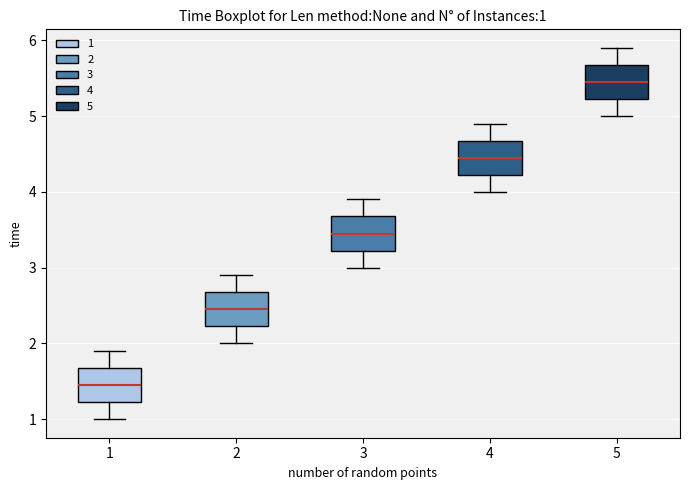

Which box has the lowest median line?

1